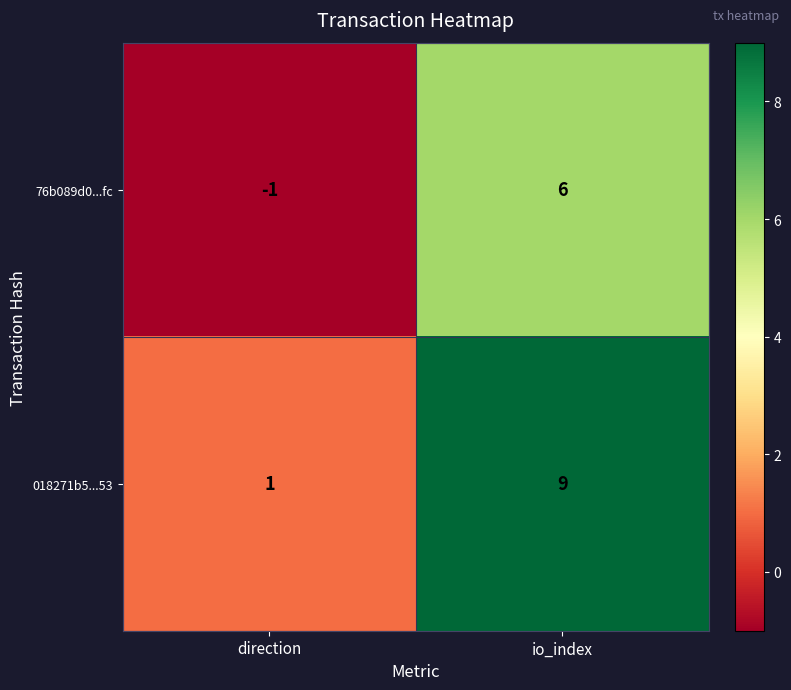

The 018271b5...53 series shows 1 at direction. True or false?

True